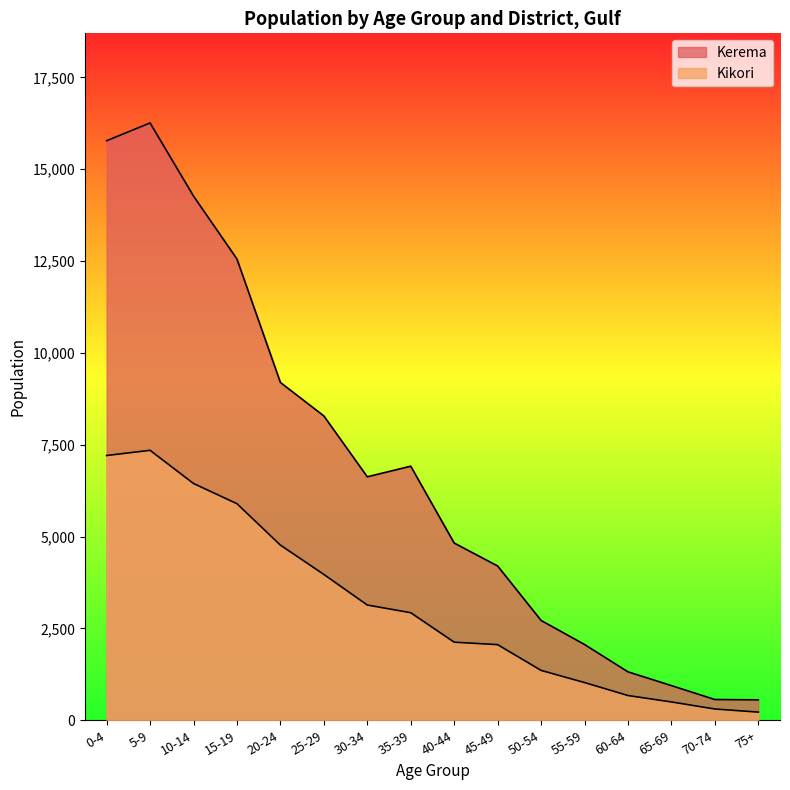

What is the label of the 10th point from the left?

45-49